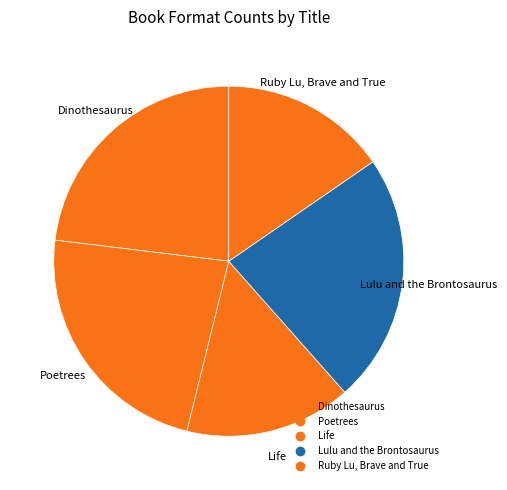

Count the number of slices in the pie.

5